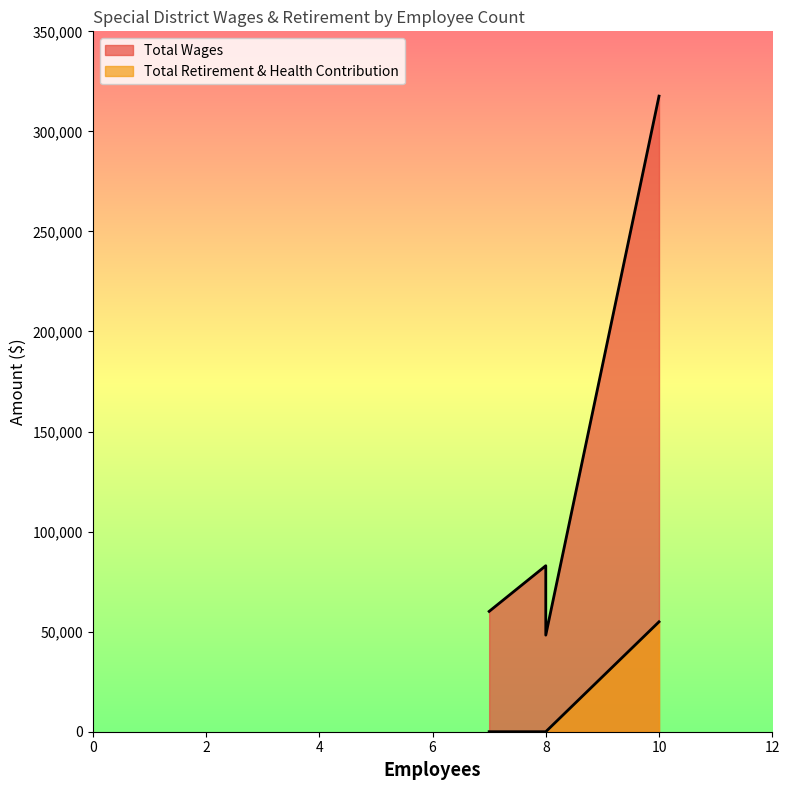

At which category is the sum across all series the highest?

10